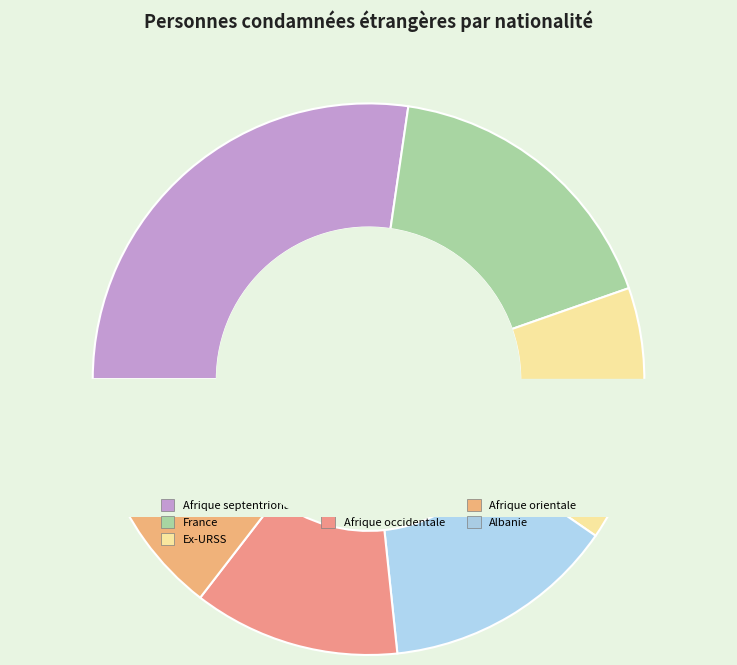

What is the change in value from Afrique occidentale to Afrique orientale?

-139